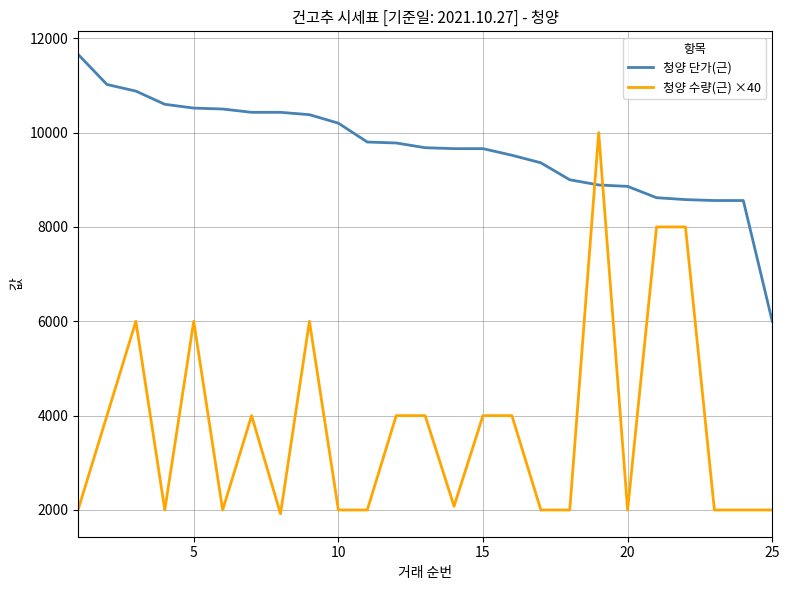

List the series in order of their overall mean, highest first.

청양 단가(근), 청양 수량(근) ×40